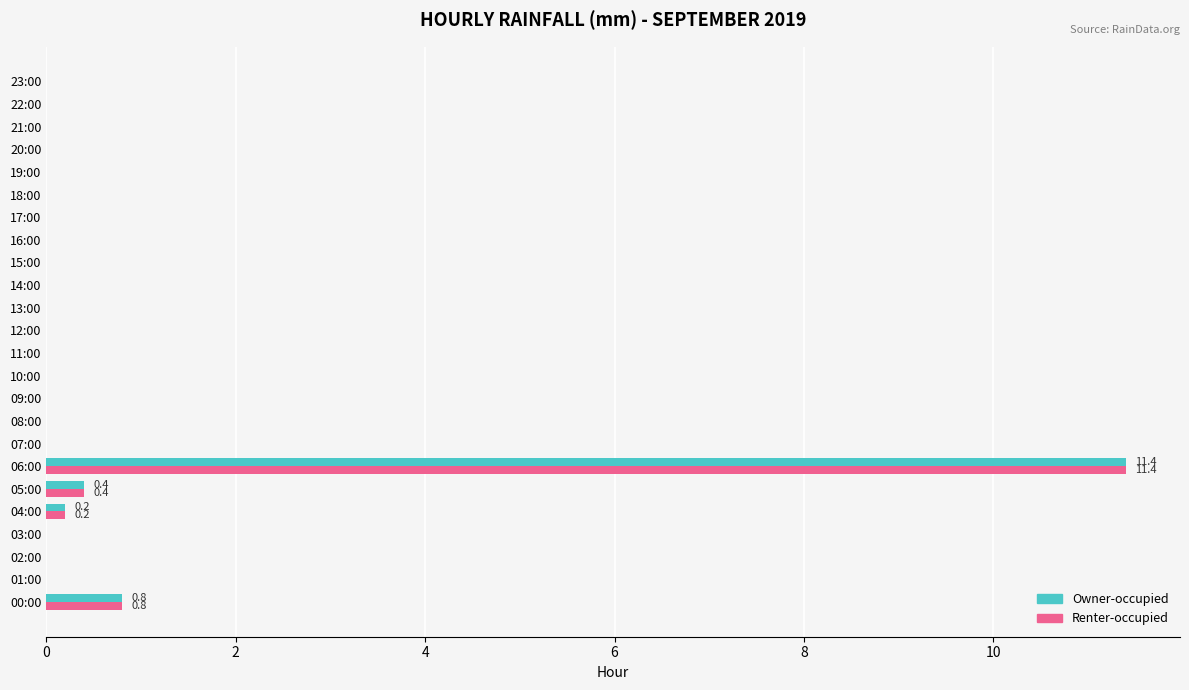

The value of Renter-occupied at 13:00 is -4.2. True or false?

False